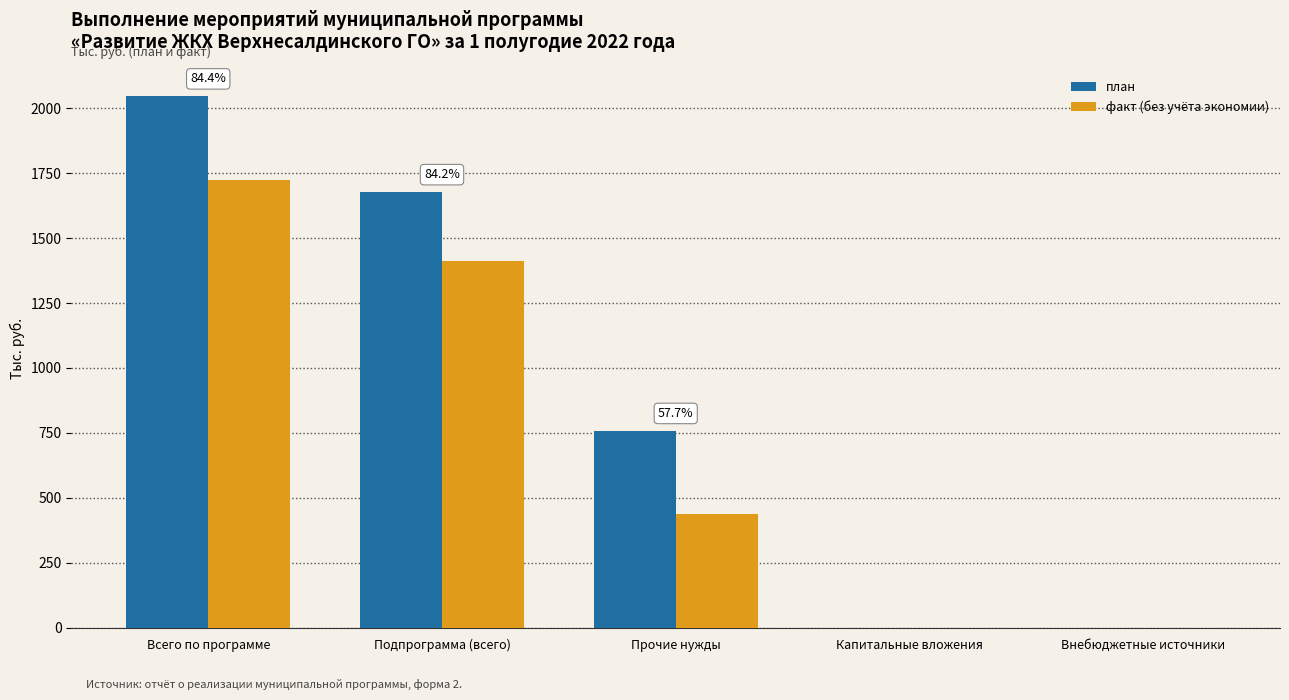

At which category is the sum across all series the highest?

Всего по программе